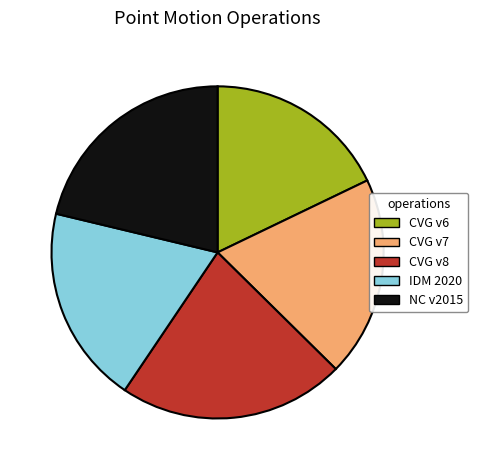

What is the smallest slice in the pie chart?

CVG v6